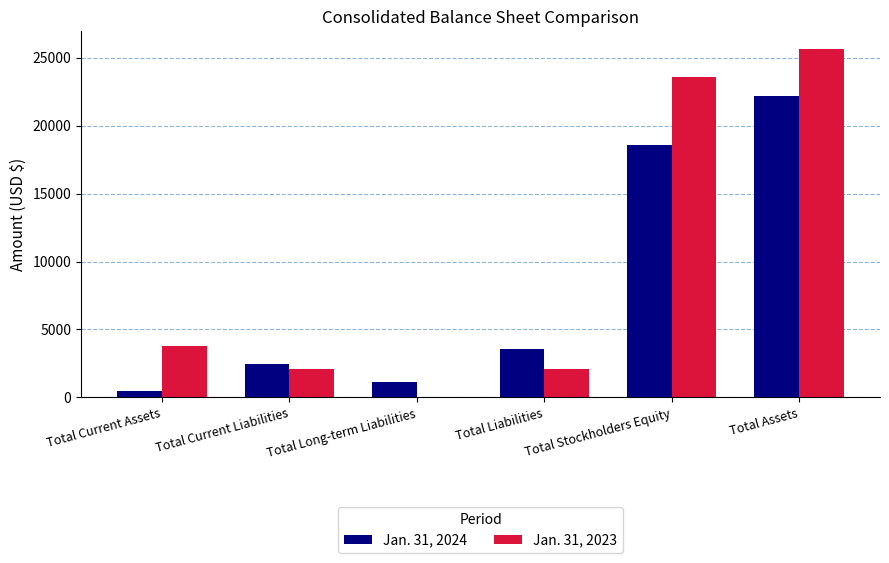

What is the total value across all series at Total Liabilities?

5712